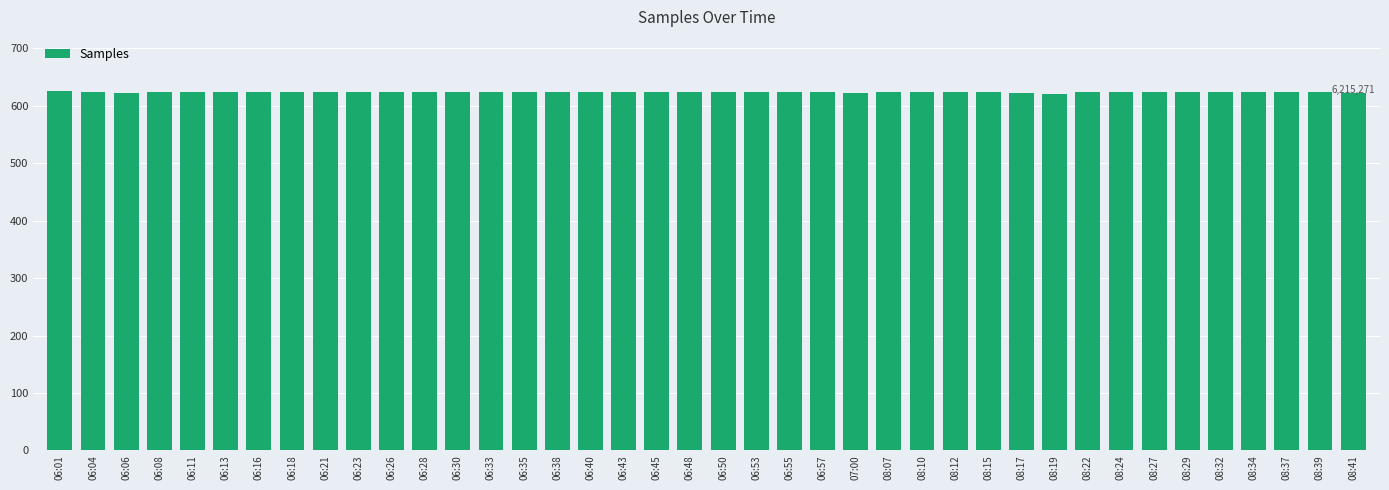

Is it true that the value at 06:04 is 624.4?

True